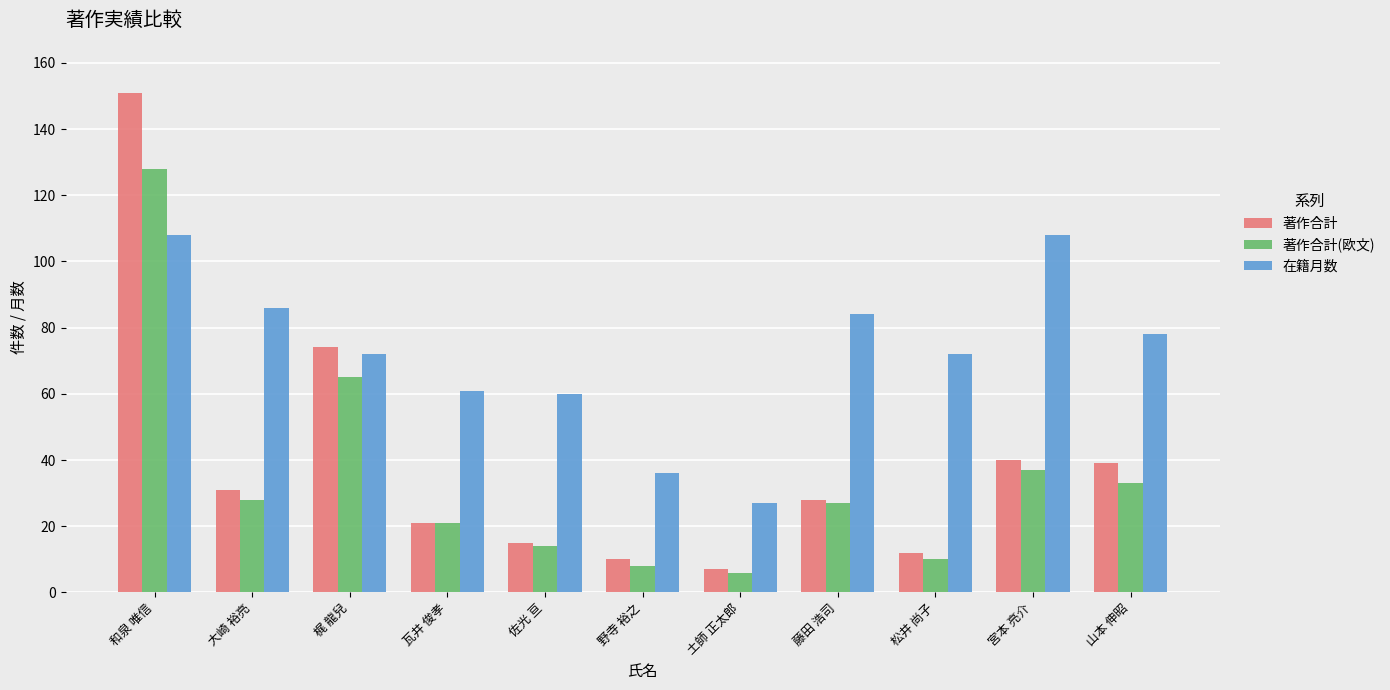

What is the difference between the maximum and minimum values in the 在籍月数 series?

81